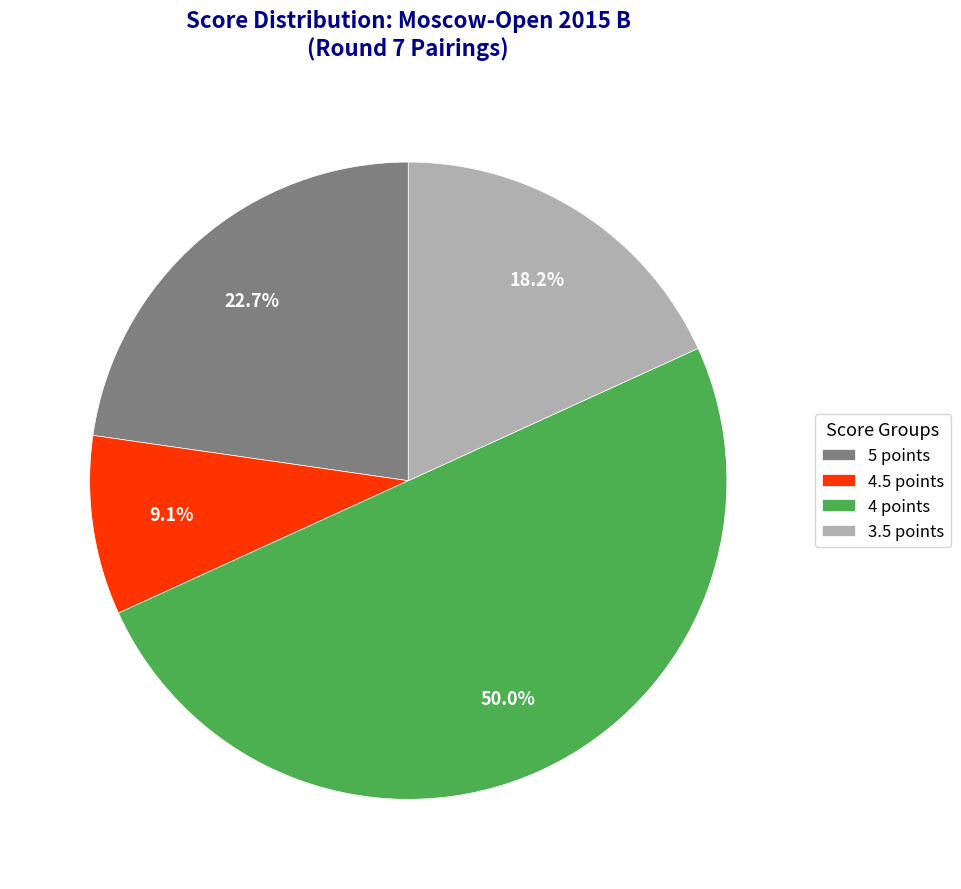

What portion of the pie excludes 4.5 points?

90.9%